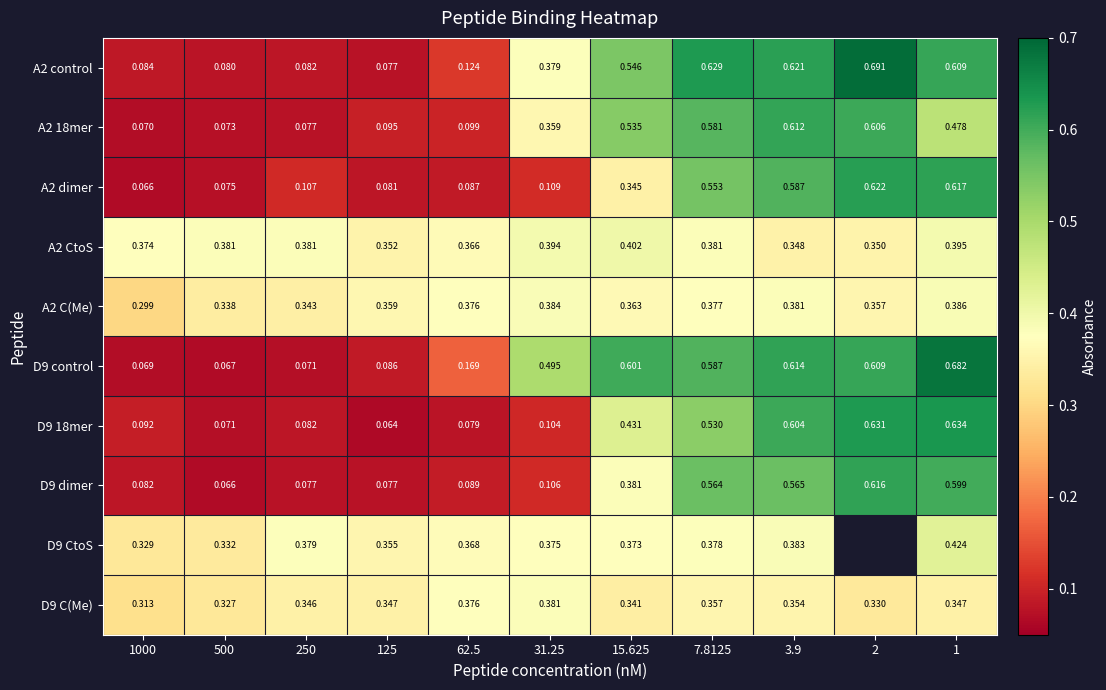

Rank the categories by D9 control value from lowest to highest.

500, 1000, 250, 125, 62.5, 31.25, 7.8125, 15.625, 2, 3.9, 1